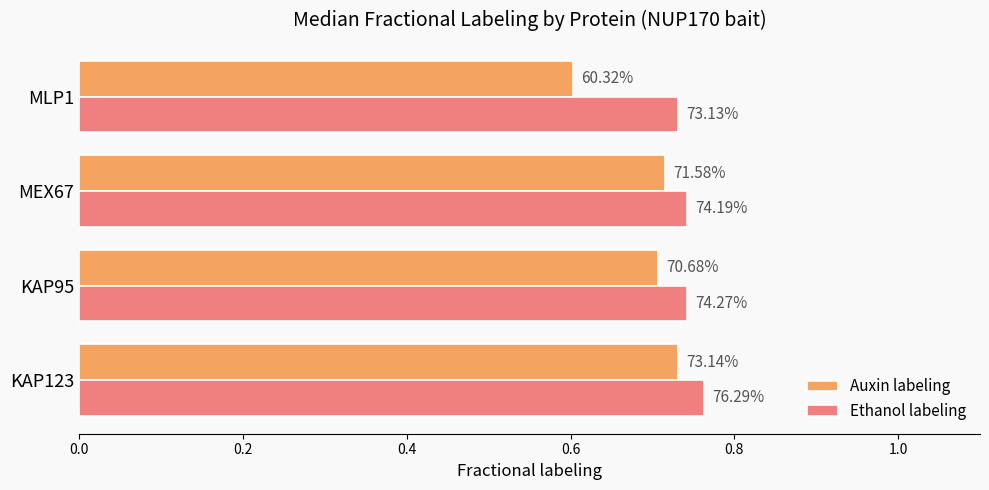

What is the value of the Auxin labeling bar at the 3rd from the left?

0.7